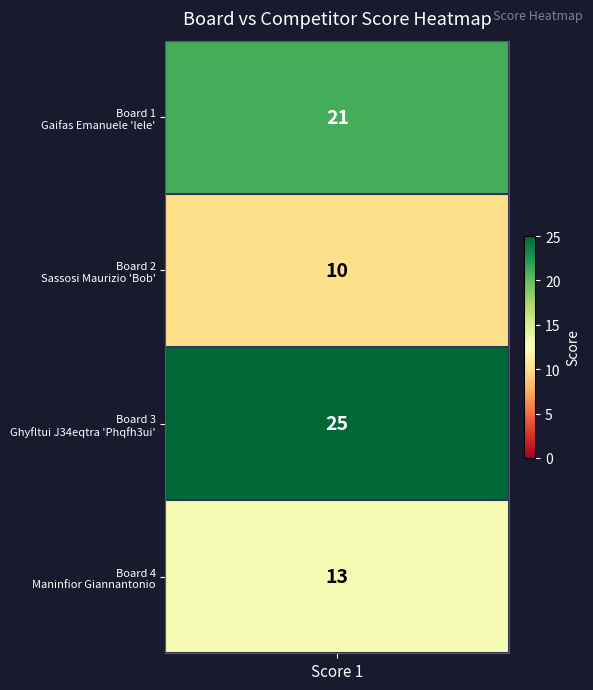

Where is the data nearest to the value 17?

Score 1